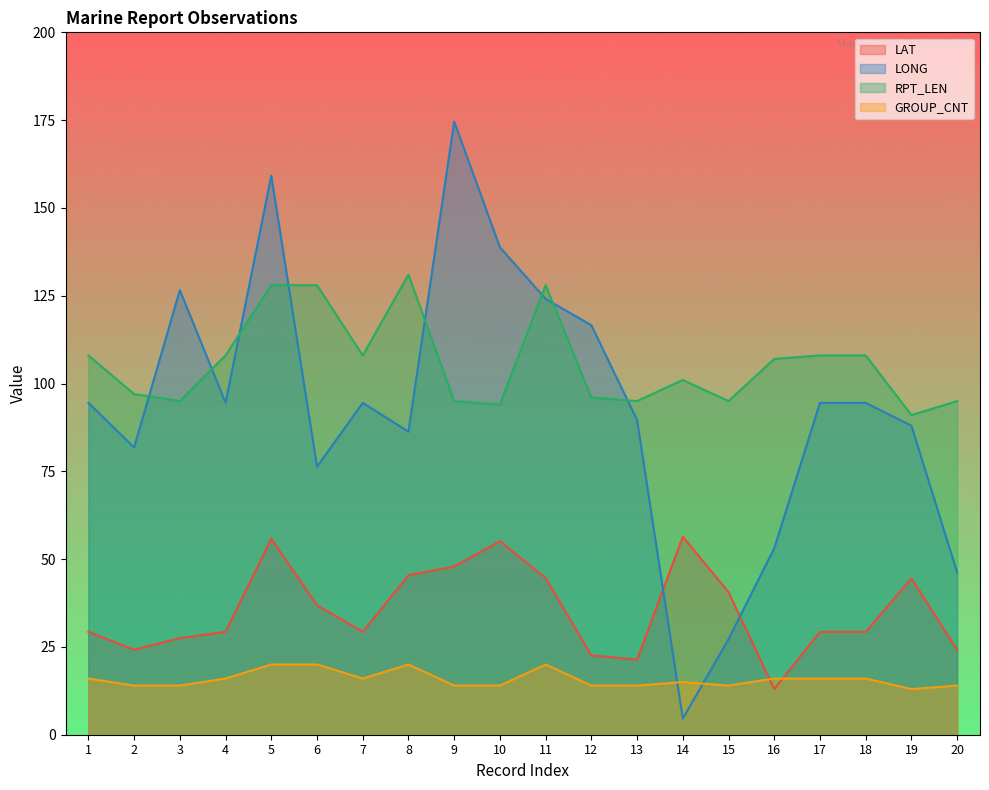

How many interior local valleys does the RPT_LEN series have?

6